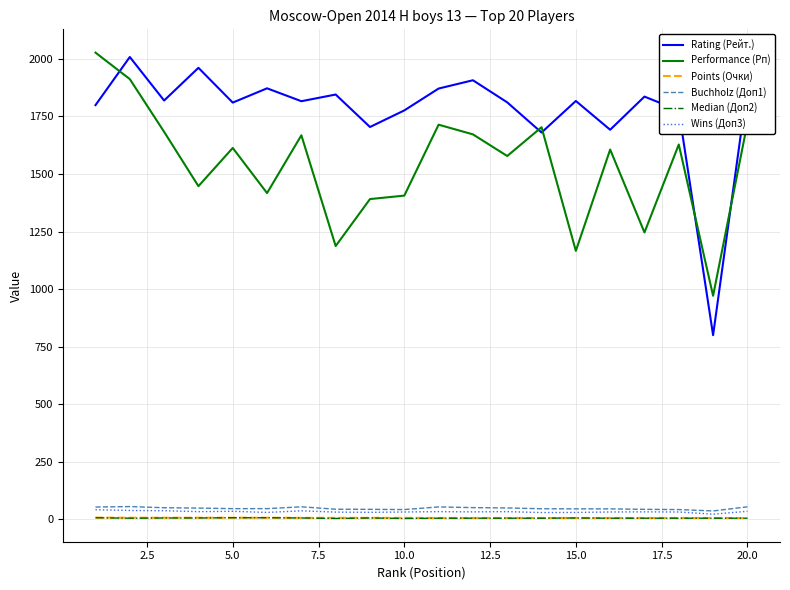

True or false: Performance (Рп) and Buchholz (Доп1) intersect in this chart.

False